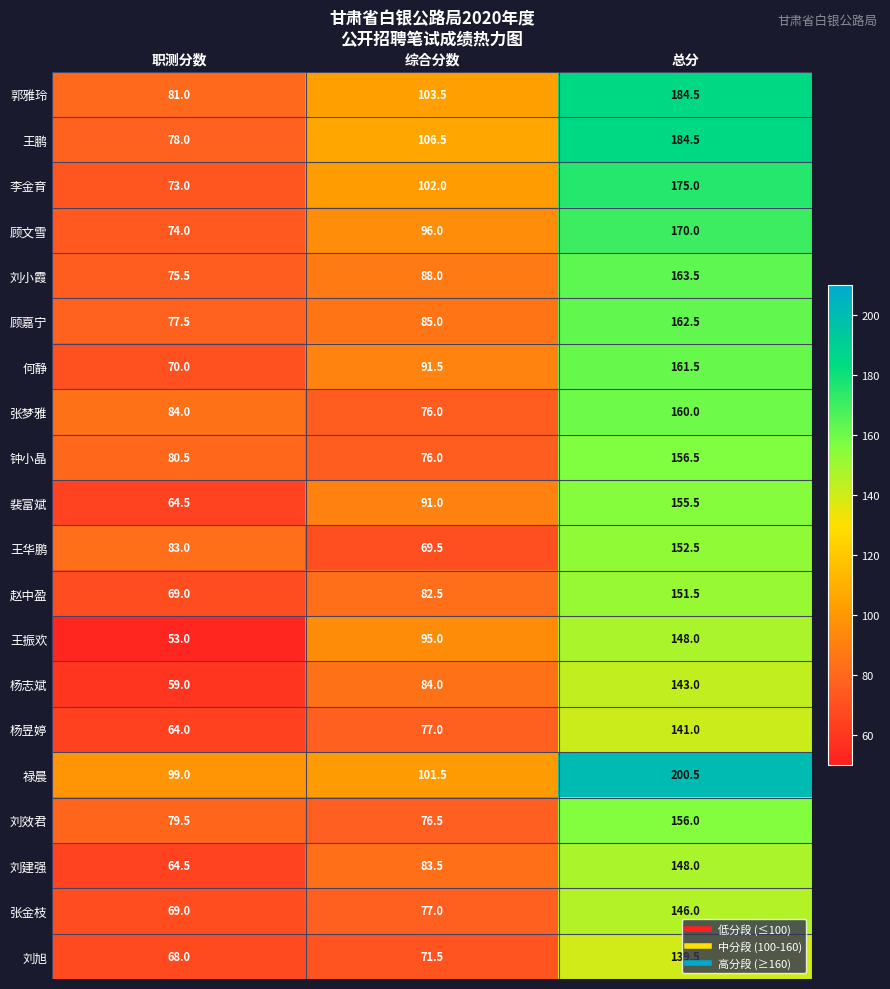

Which series has the largest total across all categories?

禄晨